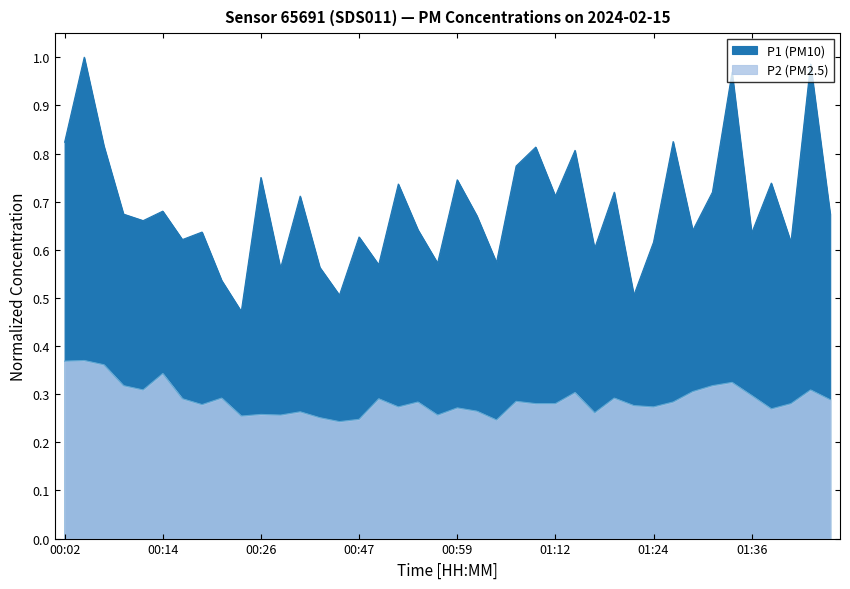

Rank the categories by P2 value from highest to lowest.

00:04, 00:02, 00:07, 00:14, 01:33, 00:09, 01:31, 00:12, 01:43, 01:29, 01:14, 01:36, 00:21, 01:19, 00:16, 00:50, 01:46, 01:07, 00:55, 01:26, 01:09, 01:12, 01:41, 00:19, 01:21, 00:52, 01:24, 00:59, 01:38, 01:02, 00:31, 01:16, 00:26, 00:29, 00:57, 00:24, 00:33, 00:47, 01:04, 00:41